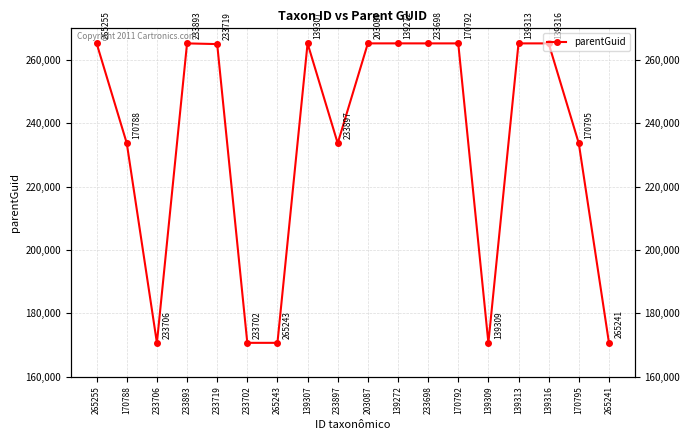

What is the sum of the values at 265243 and 139316?

435944